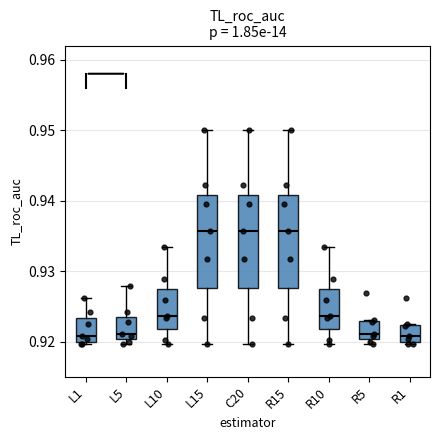

Reading left to right, transcribe this box plot: for each box, give where its median line is, the range the box spans, and where its two whiskers end, as read against the y-axis. The values are not printed on the chart, so give them approximately, as read against the axis.

L1: median 0.921, box 0.920 to 0.923, whiskers 0.920 (just below the box's lower edge) to 0.926
L5: median 0.921, box 0.920 to 0.924, whiskers 0.920 (just below the box's lower edge) to 0.928
L10: median 0.924, box 0.922 to 0.927, whiskers 0.920 to 0.933
L15: median 0.936, box 0.928 to 0.941, whiskers 0.920 to 0.950
C20: median 0.936, box 0.928 to 0.941, whiskers 0.920 to 0.950
R15: median 0.936, box 0.928 to 0.941, whiskers 0.920 to 0.950
R10: median 0.924, box 0.922 to 0.927, whiskers 0.920 to 0.933
R5: median 0.921, box 0.920 to 0.923, whiskers 0.920 (just below the box's lower edge) to 0.923
R1: median 0.921, box 0.920 to 0.922, whiskers 0.920 (just below the box's lower edge) to 0.923